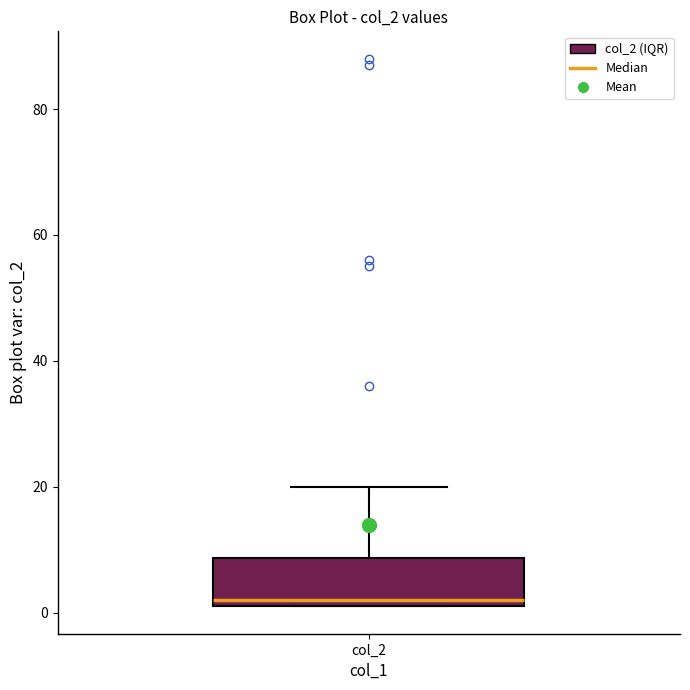

Transcribe this box plot: give where the median line is, the range the box spans, and where the two whiskers end, as read against the y-axis. The values are not printed on the chart, so give them approximately, as read against the axis.

median 2 (just above the box's lower edge), box 2 to 8, whiskers 2 to 20